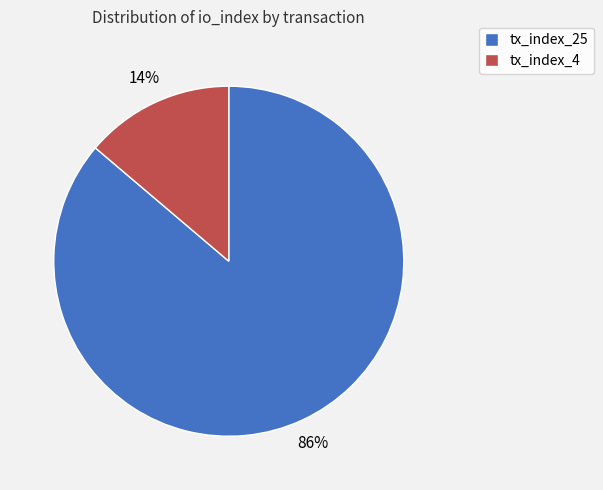

True or false: tx_index_25 accounts for 86% of the total.

True